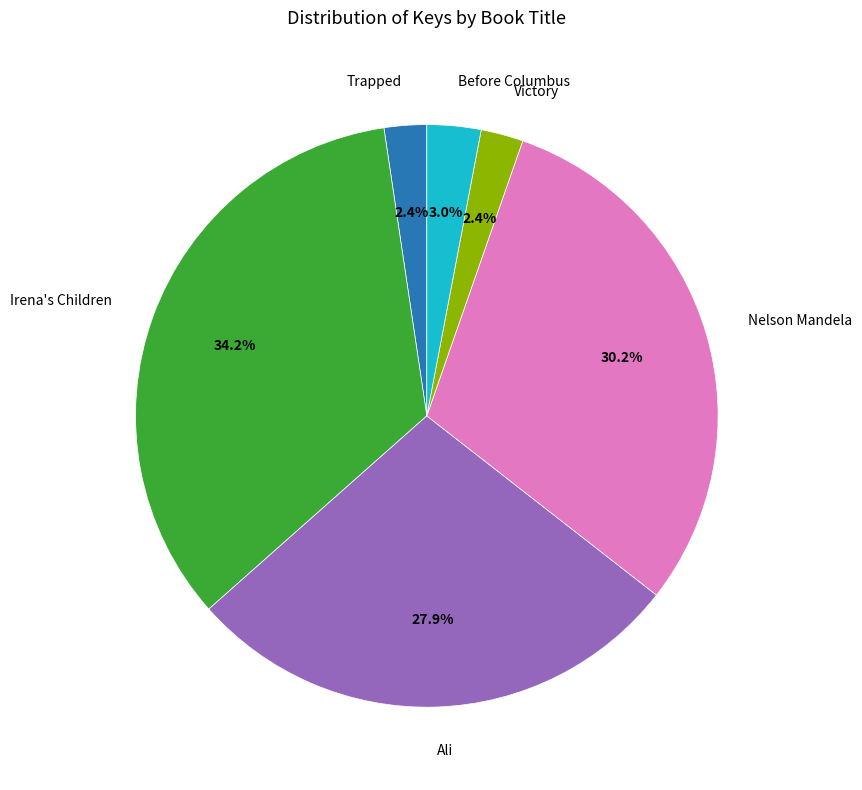

How many slices are in this pie chart?

6